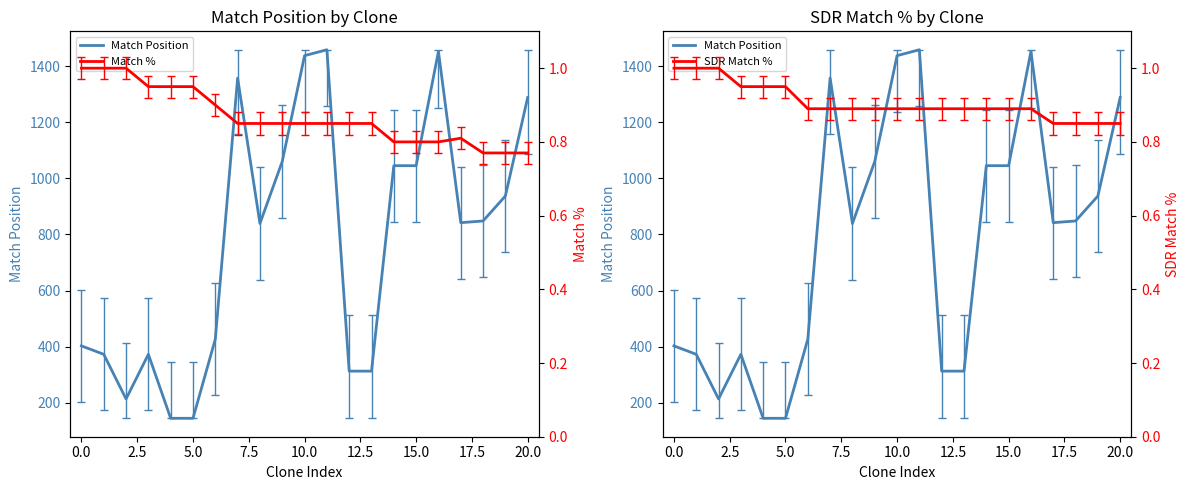

What are all the series names shown in the legend?

Match Position, Match %, SDR Match %